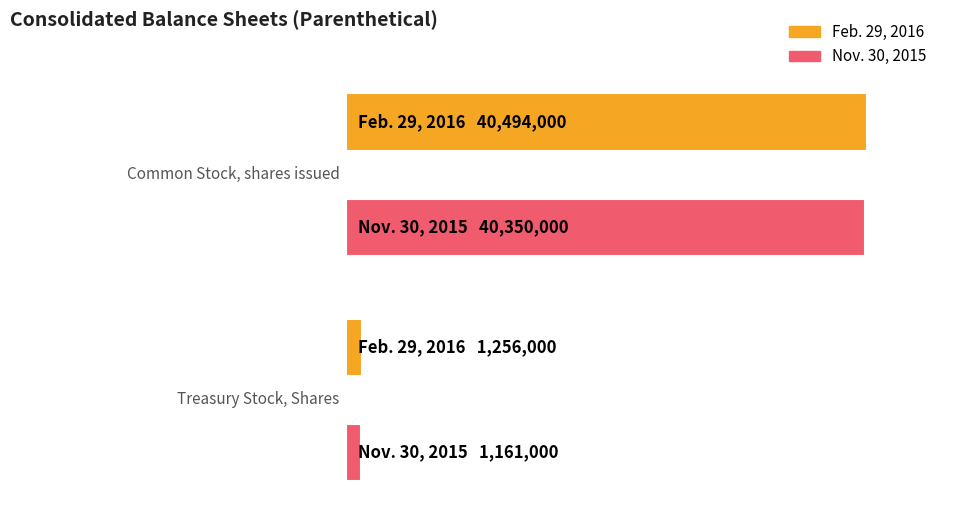

How many bars are there in total?

4